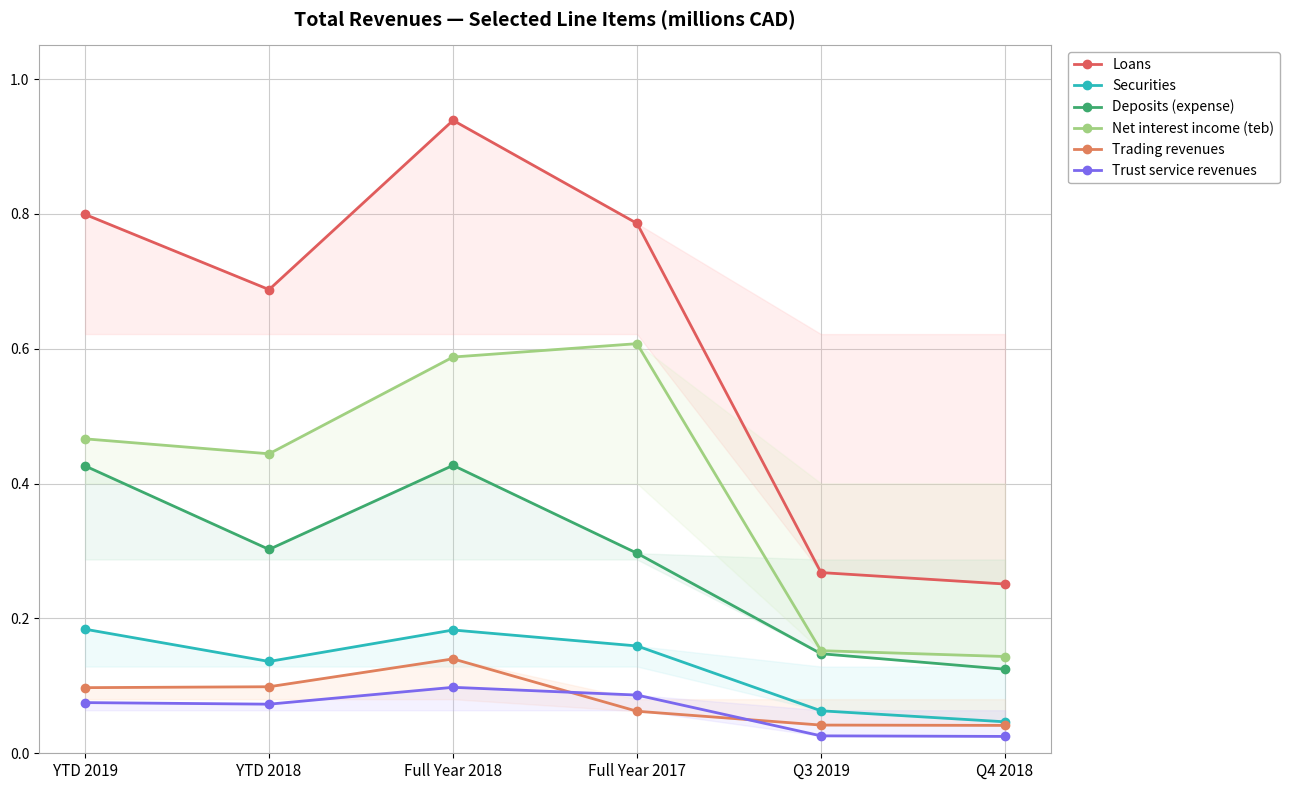

What is the sum of all Net interest income (teb) values?

2.4